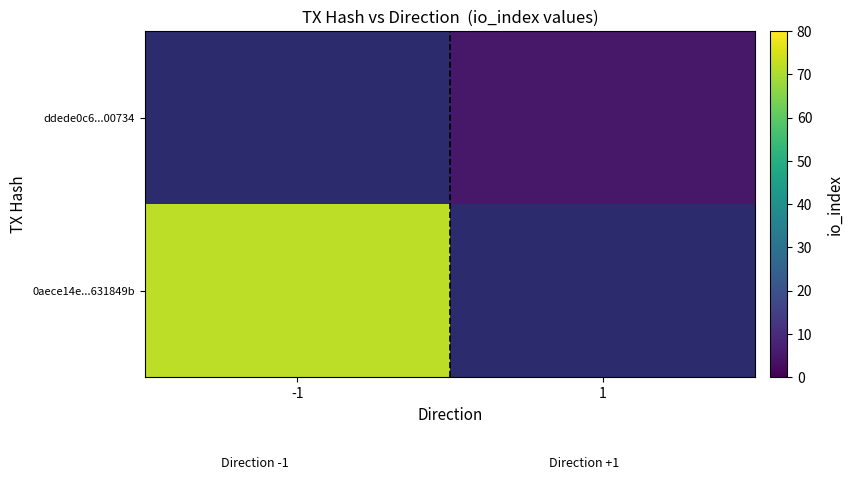

Rank the series by their maximum value, from lowest to highest.

ddede0c6...00734, 0aece14e...631849b